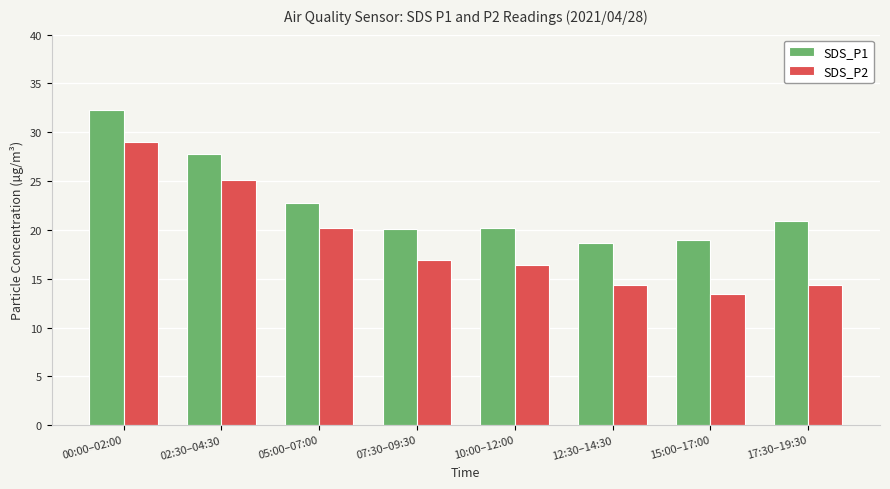

Which series changed the most between 05:00–07:00 and 12:30–14:30?

SDS_P2